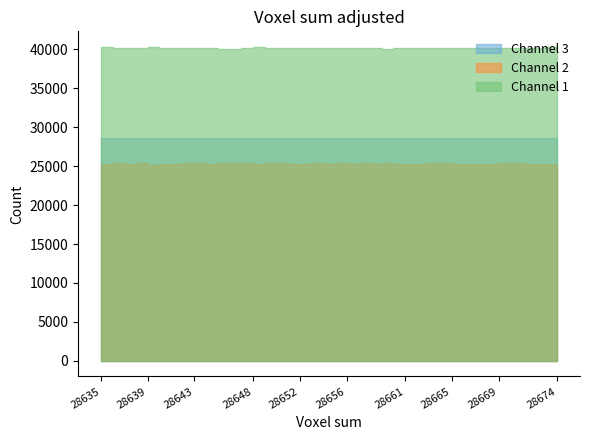

How many lines are shown in the chart?

3